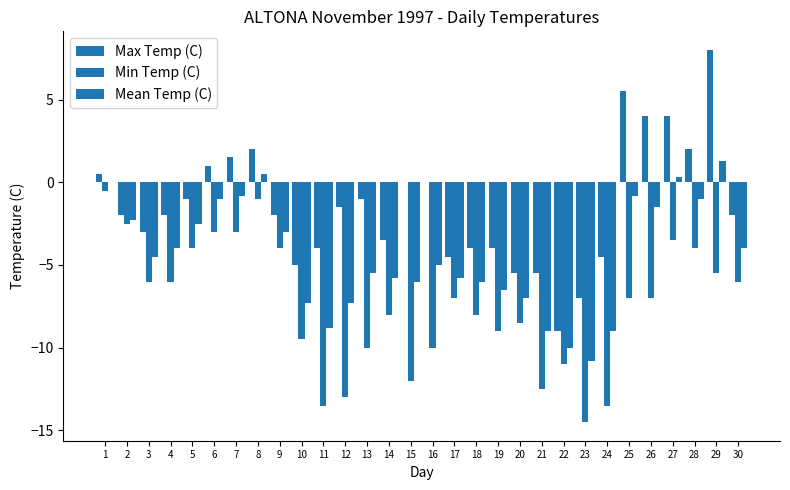

How many data points does each series have?

30